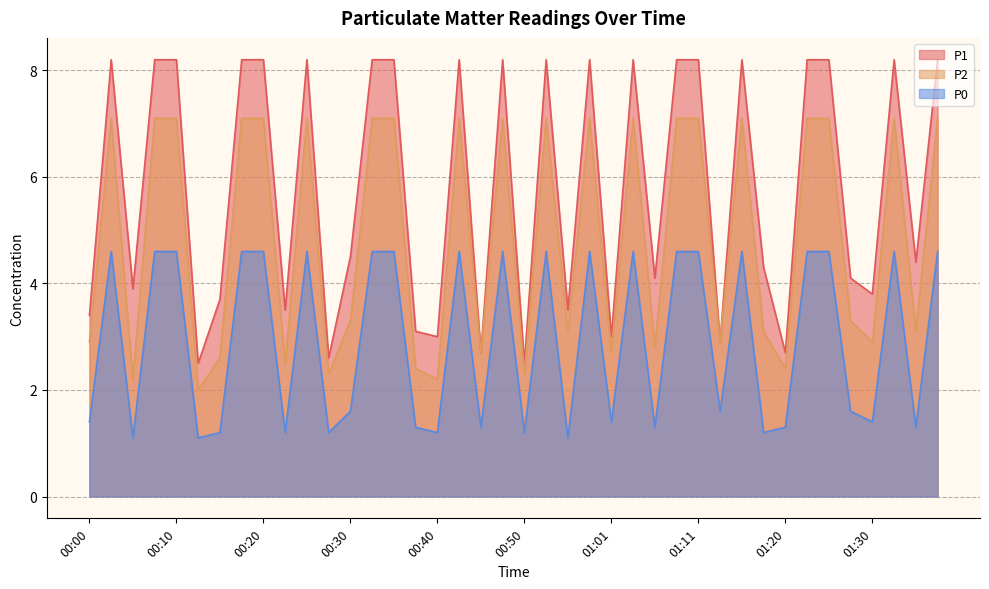

Count the number of data series in this chart.

3